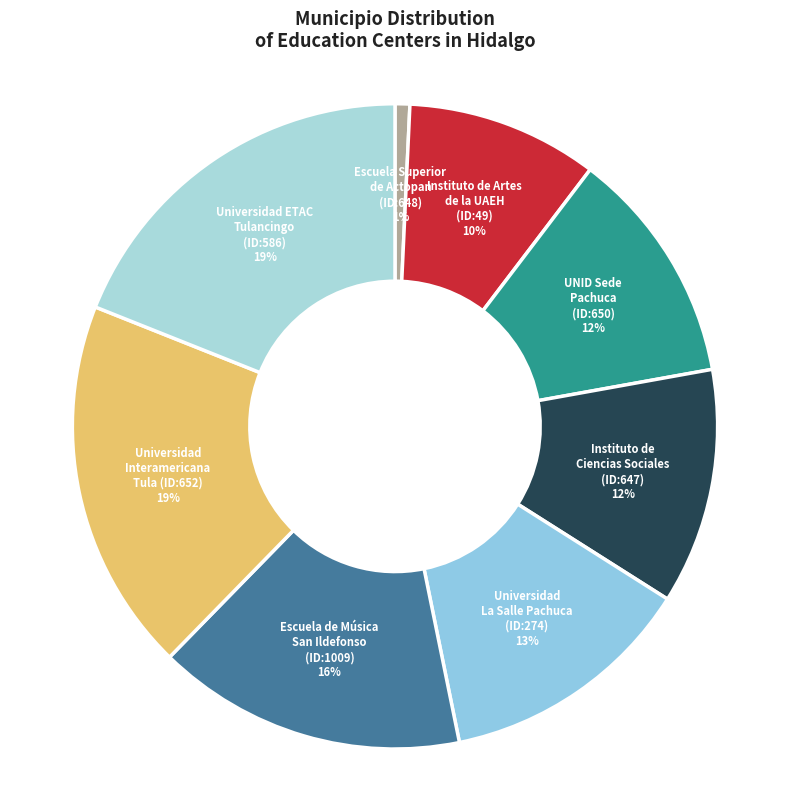

Combined, do Universidad Interamericana Tula (ID:652) and Instituto de Ciencias Sociales (ID:647) account for over 50%?

No